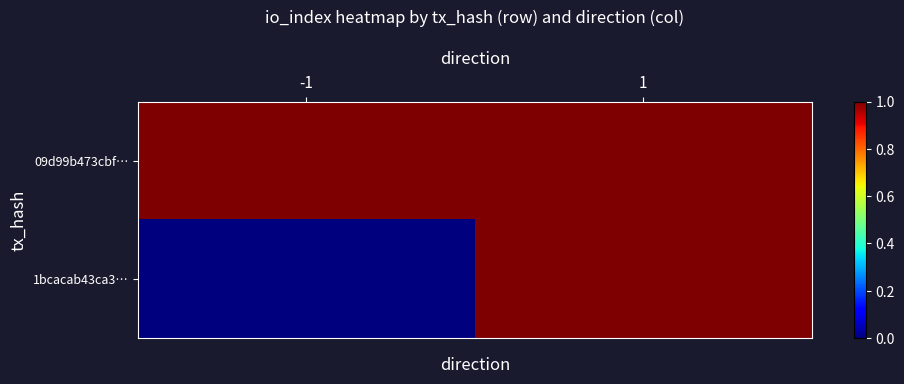

Rank the series by their maximum value, from highest to lowest.

09d99b473cbf…, 1bcacab43ca3…